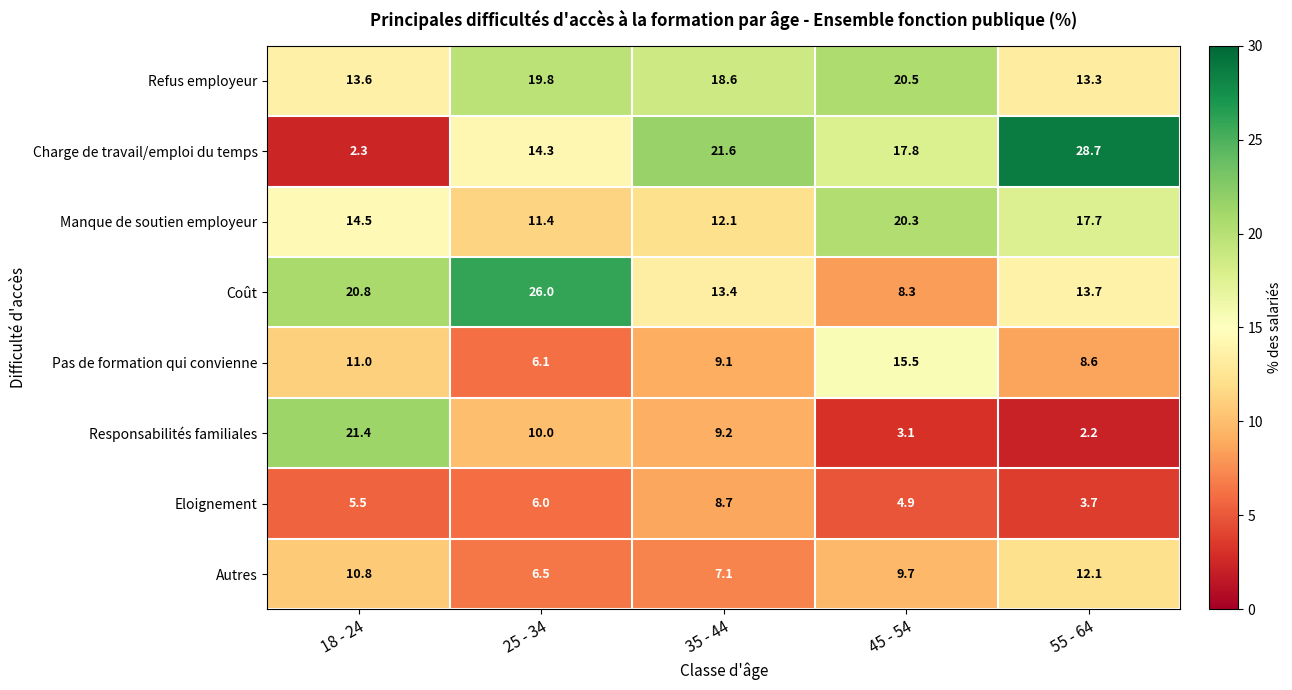

True or false: Pas de formation qui convienne has a value of 11.0 at 18 - 24.

True